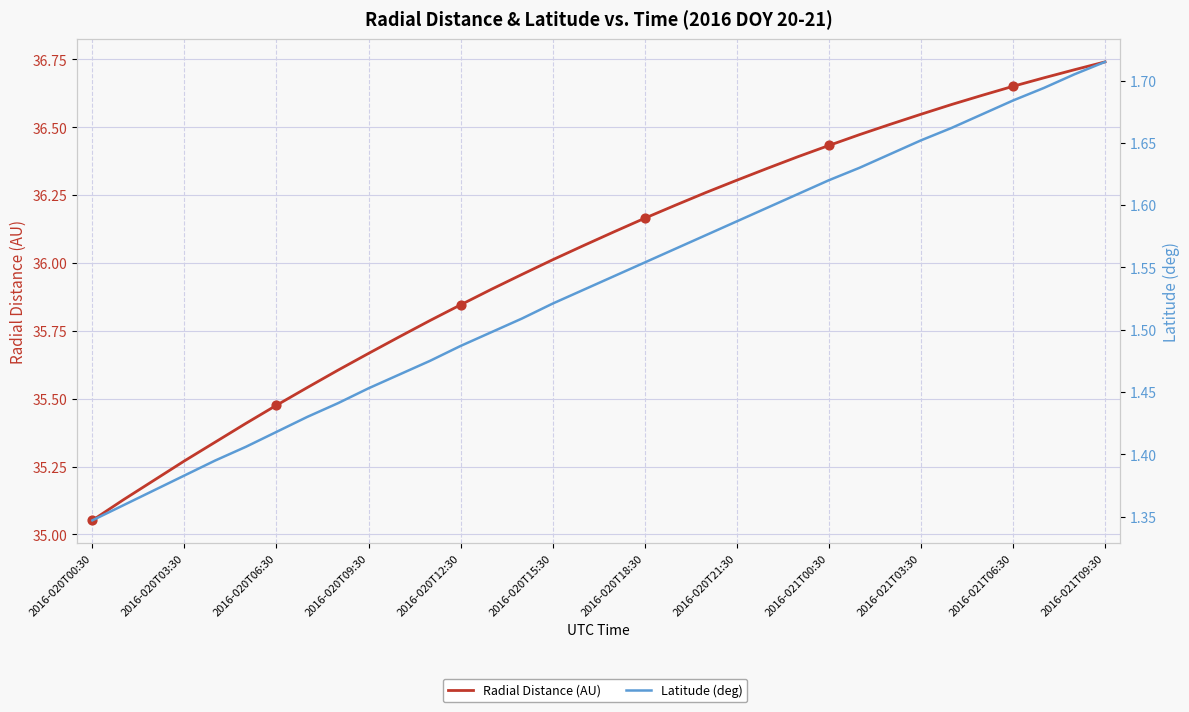

Which series has the largest total across all categories?

Radial Distance (AU)